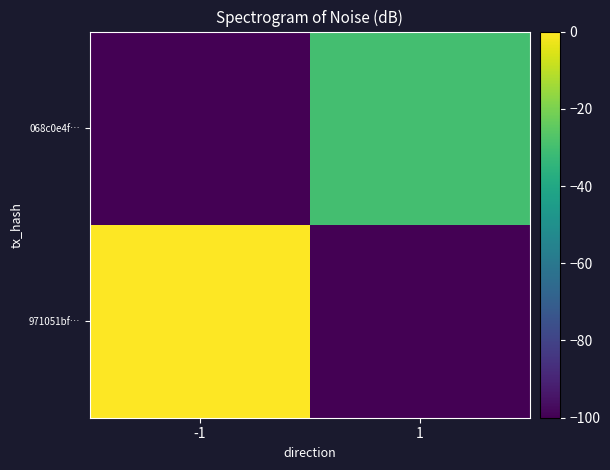

Which series has the largest total across all categories?

971051bf…